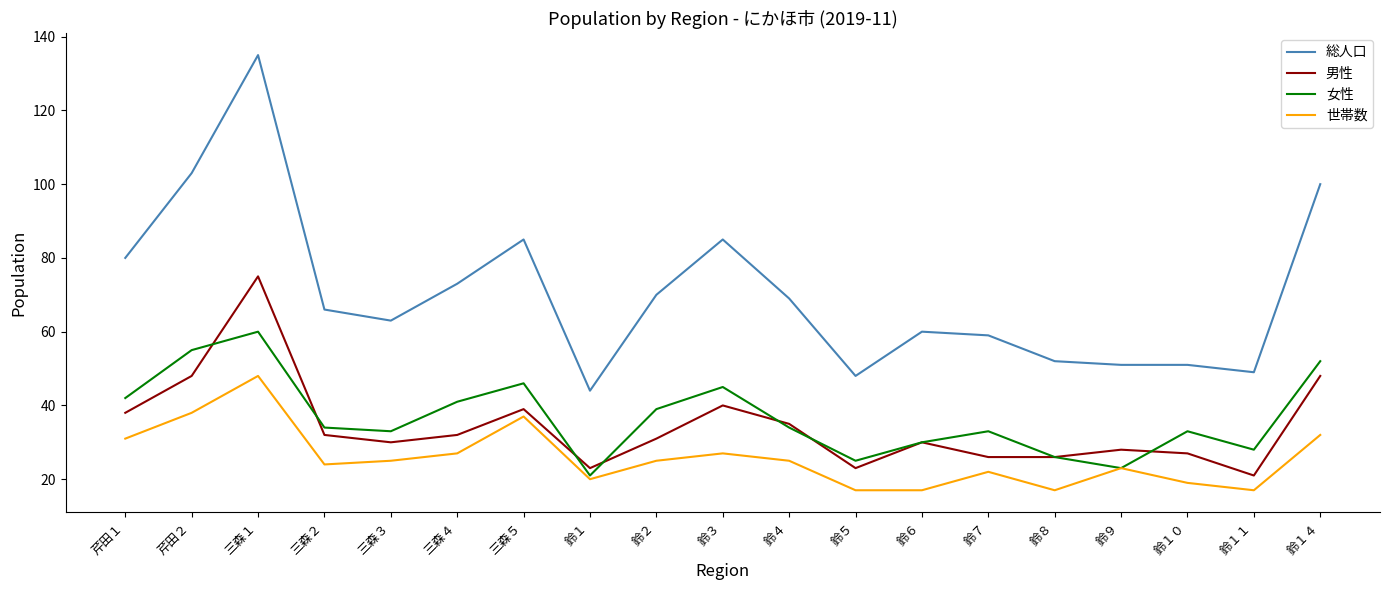

Reading left to right, list all the values displayed in this chart.

総人口: 芹田１=80	芹田２=103	三森１=135	三森２=66	三森３=63	三森４=73	三森５=85	鈴１=44	鈴２=70	鈴３=85	鈴４=69	鈴５=48	鈴６=60	鈴７=59	鈴８=52	鈴９=51	鈴１０=51	鈴１１=49	鈴１４=100
男性: 芹田１=38	芹田２=48	三森１=75	三森２=32	三森３=30	三森４=32	三森５=39	鈴１=23	鈴２=31	鈴３=40	鈴４=35	鈴５=23	鈴６=30	鈴７=26	鈴８=26	鈴９=28	鈴１０=27	鈴１１=21	鈴１４=48
女性: 芹田１=42	芹田２=55	三森１=60	三森２=34	三森３=33	三森４=41	三森５=46	鈴１=21	鈴２=39	鈴３=45	鈴４=34	鈴５=25	鈴６=30	鈴７=33	鈴８=26	鈴９=23	鈴１０=33	鈴１１=28	鈴１４=52
世帯数: 芹田１=31	芹田２=38	三森１=48	三森２=24	三森３=25	三森４=27	三森５=37	鈴１=20	鈴２=25	鈴３=27	鈴４=25	鈴５=17	鈴６=17	鈴７=22	鈴８=17	鈴９=23	鈴１０=19	鈴１１=17	鈴１４=32